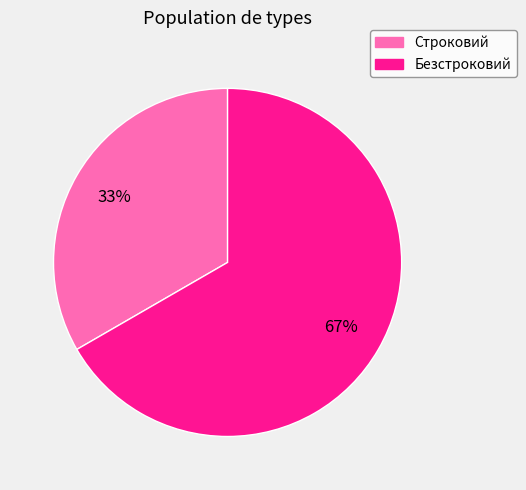

Which category has the biggest portion of the pie?

Безстроковий